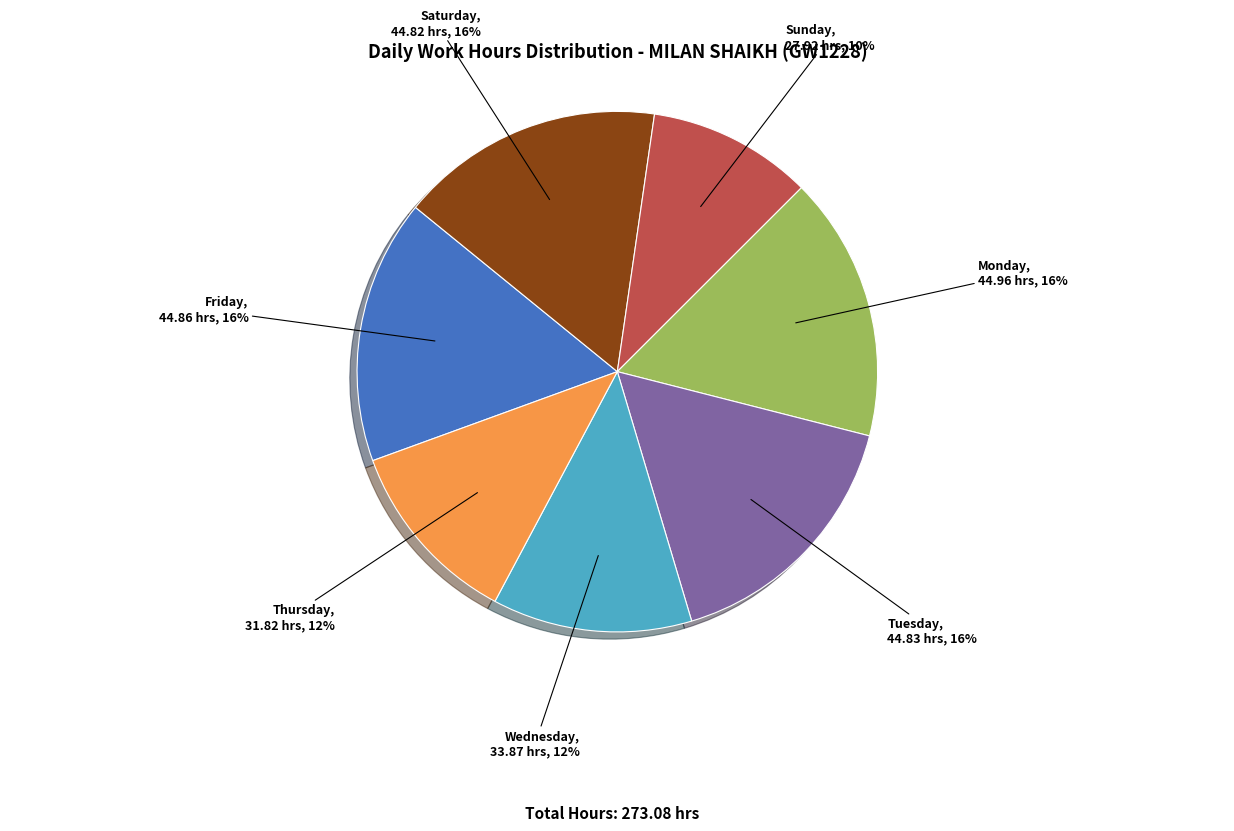

Is there a majority slice in this chart?

No